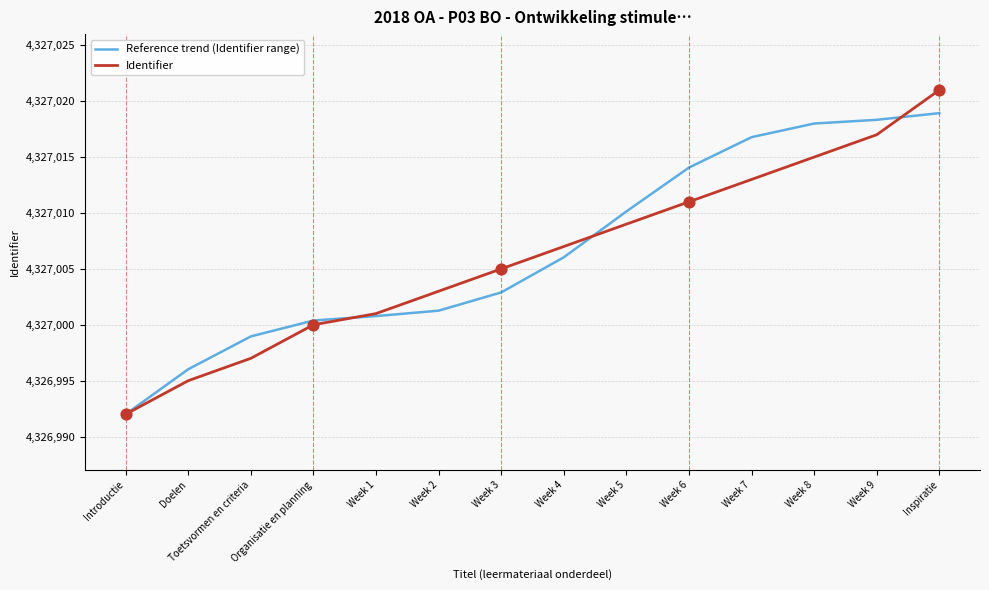

Is the value of Identifier at Week 3 greater than the value of Reference trend (Identifier range) at Introductie?

Yes